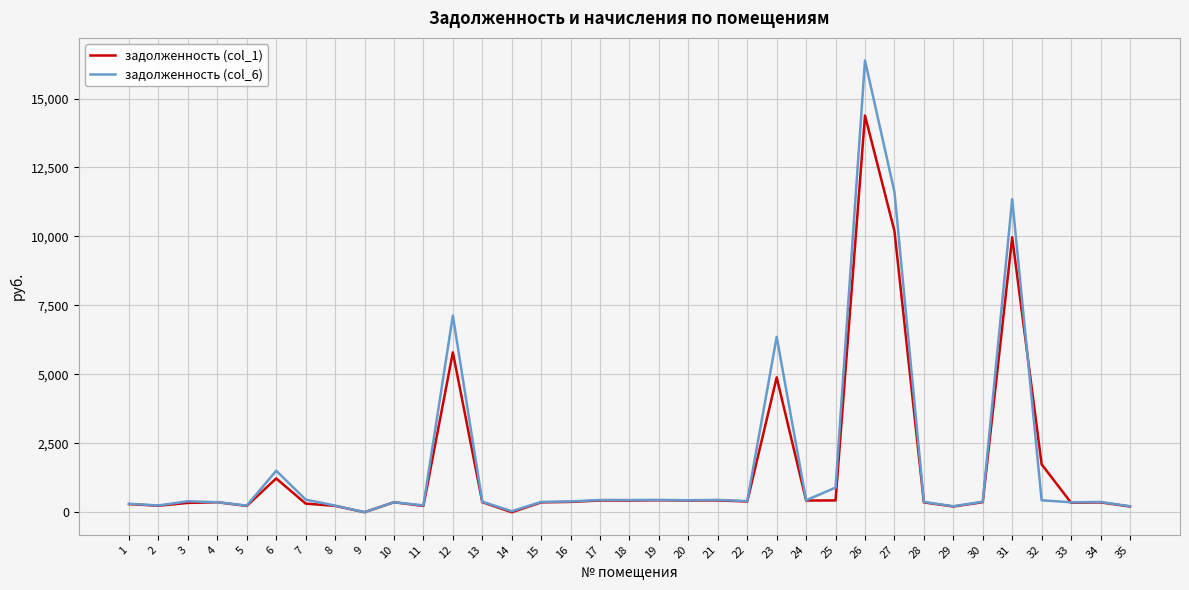

Which series has the widest spread of values?

задолженность (col_6)